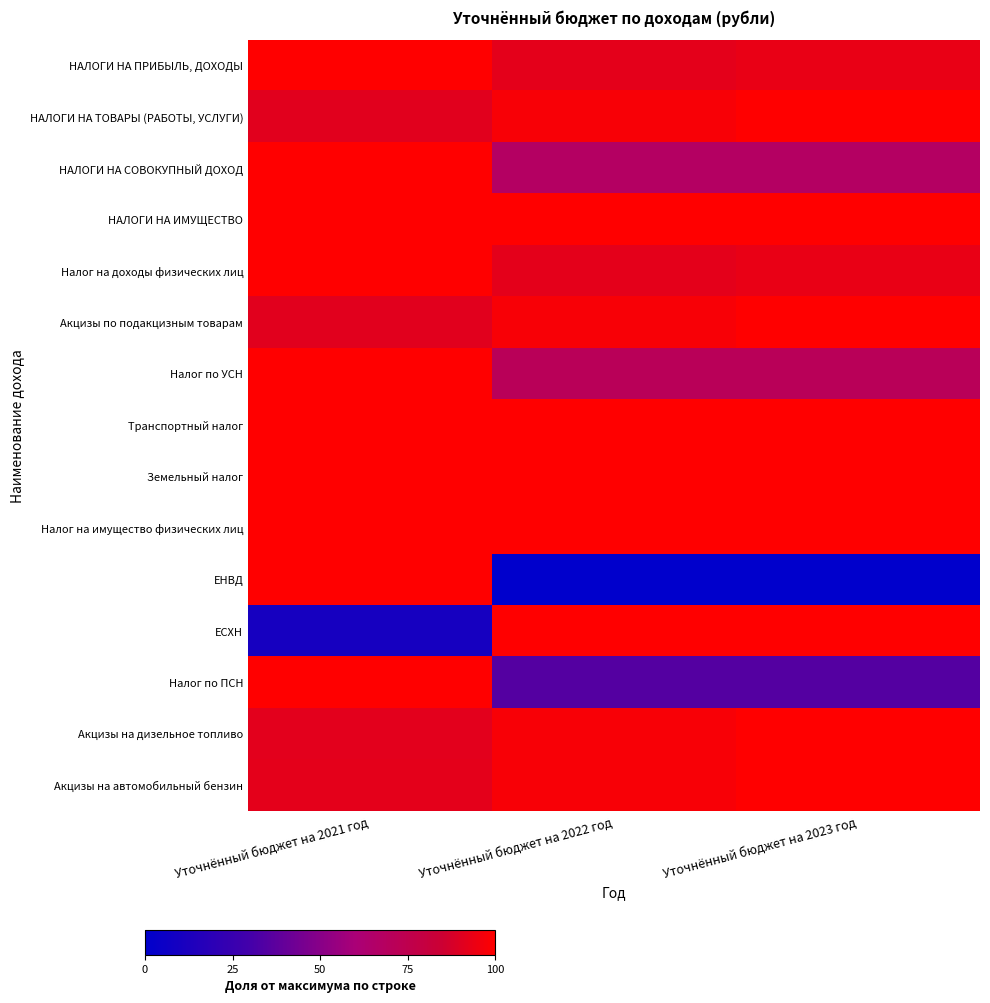

At which category is the sum across all series the highest?

Уточнённый бюджет на 2021 год